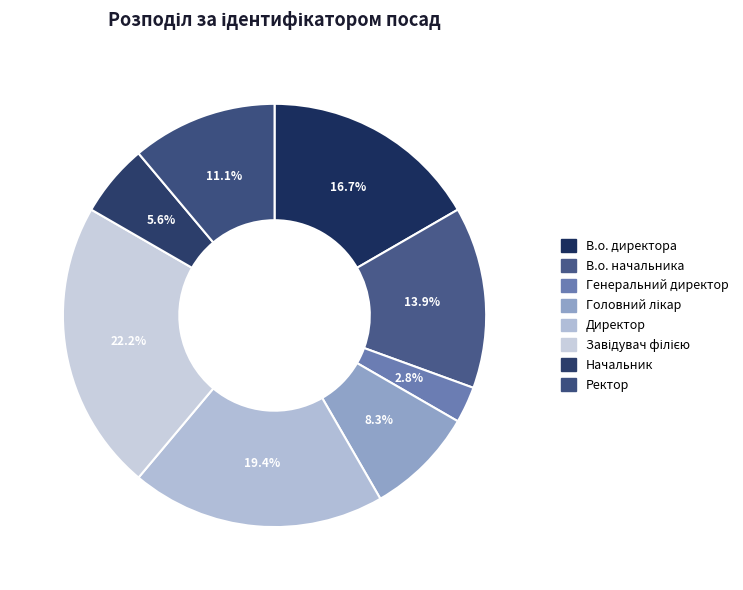

Is the sum of Начальник and Генеральний директор greater than half?

No